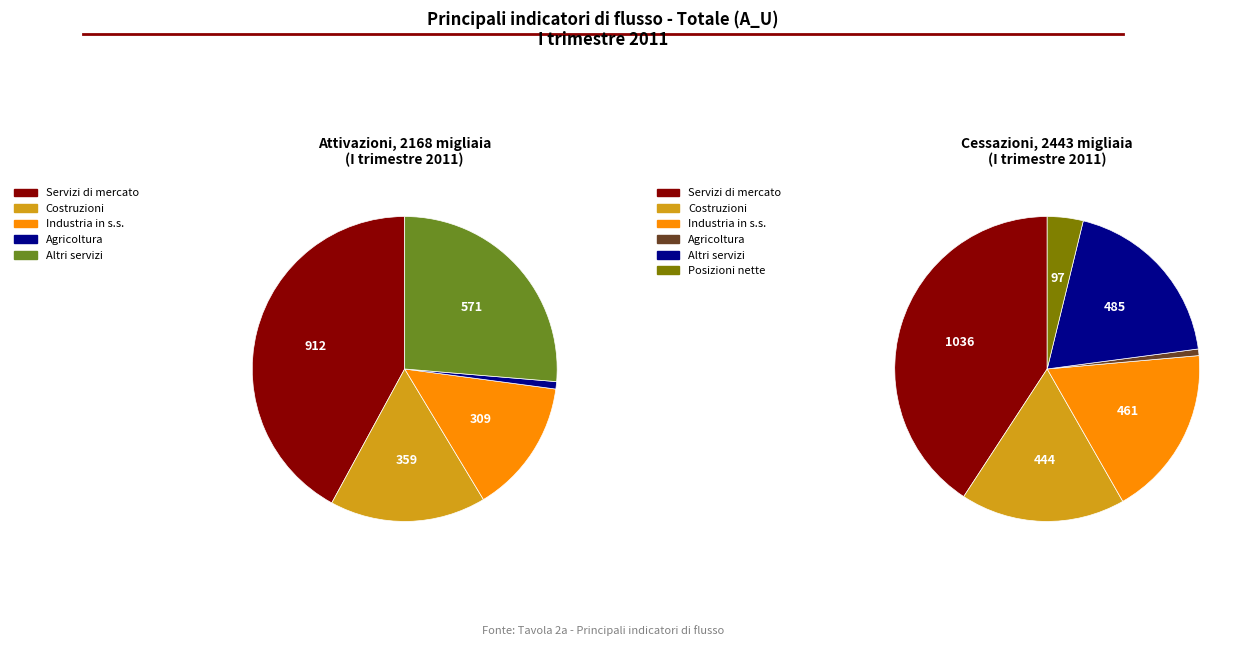

The 2012-II slice represents 3% of the pie. True or false?

False